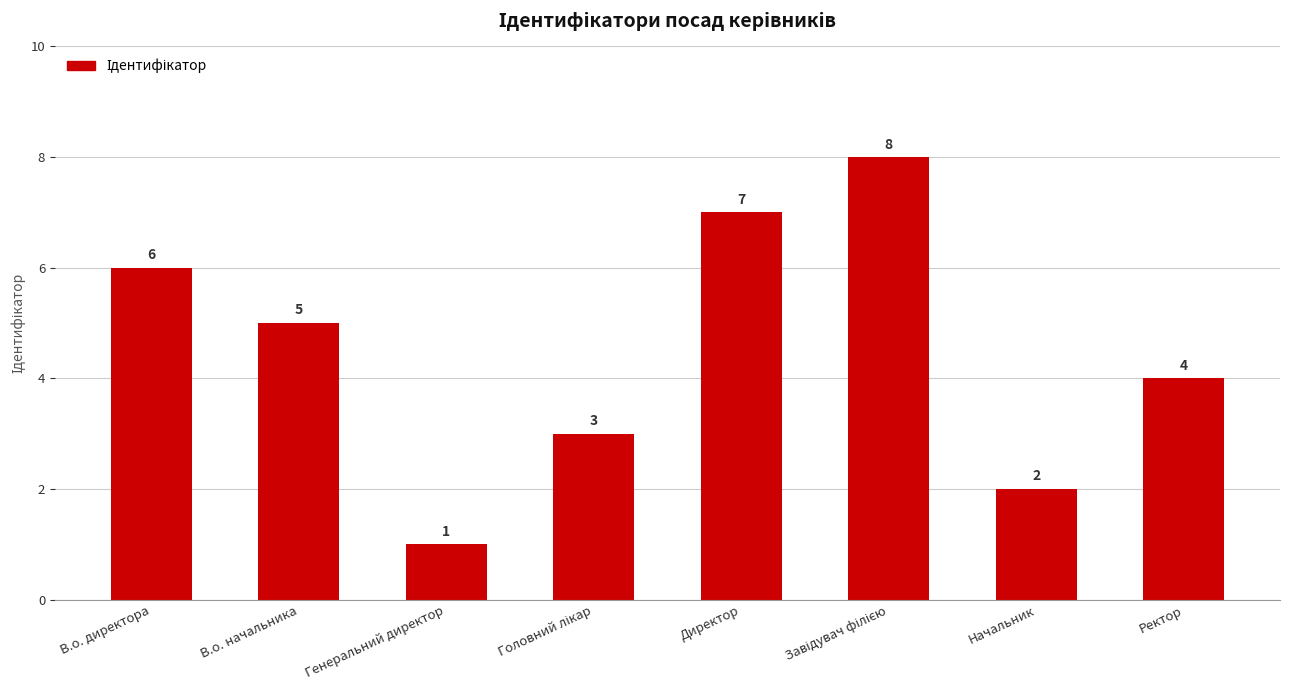

What position from the left is Генеральний директор?

3